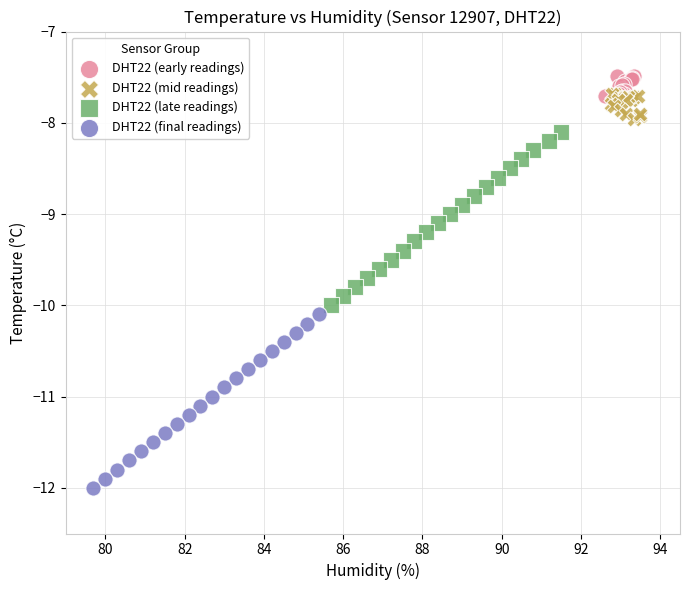

What are all the series names shown in the legend?

DHT22 (early readings), DHT22 (mid readings), DHT22 (late readings), DHT22 (final readings)